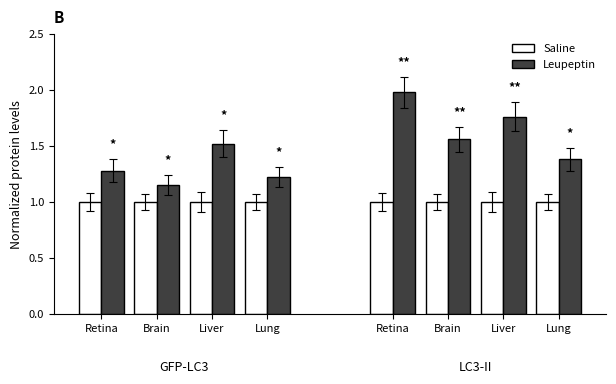

What is the sum of the Saline values at Retina and Liver?

2.0